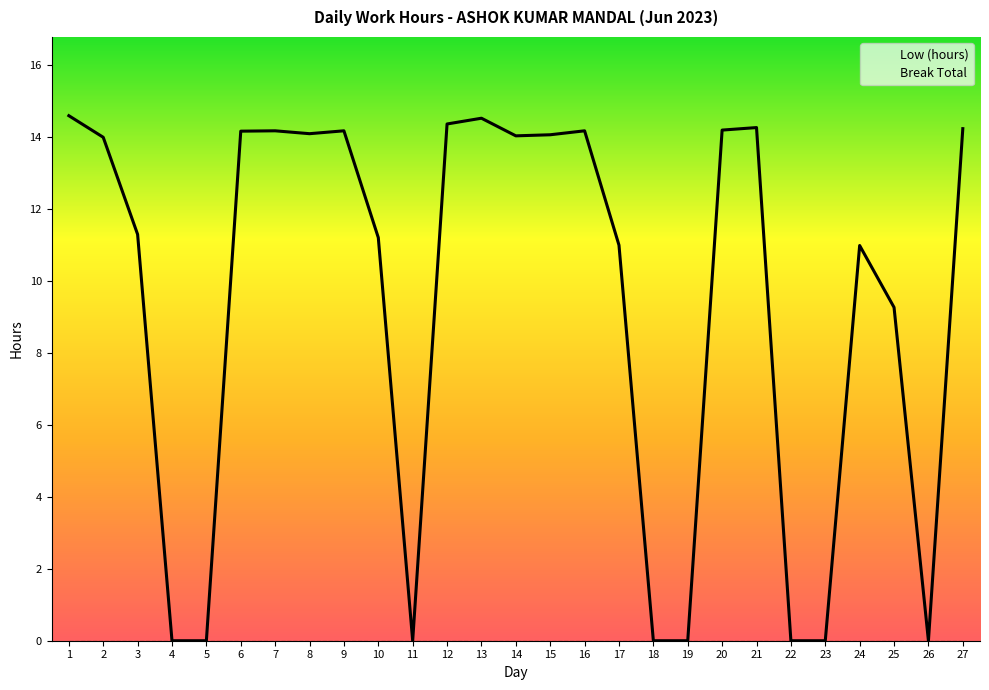

At how many categories does at least one series exceed 7?

19